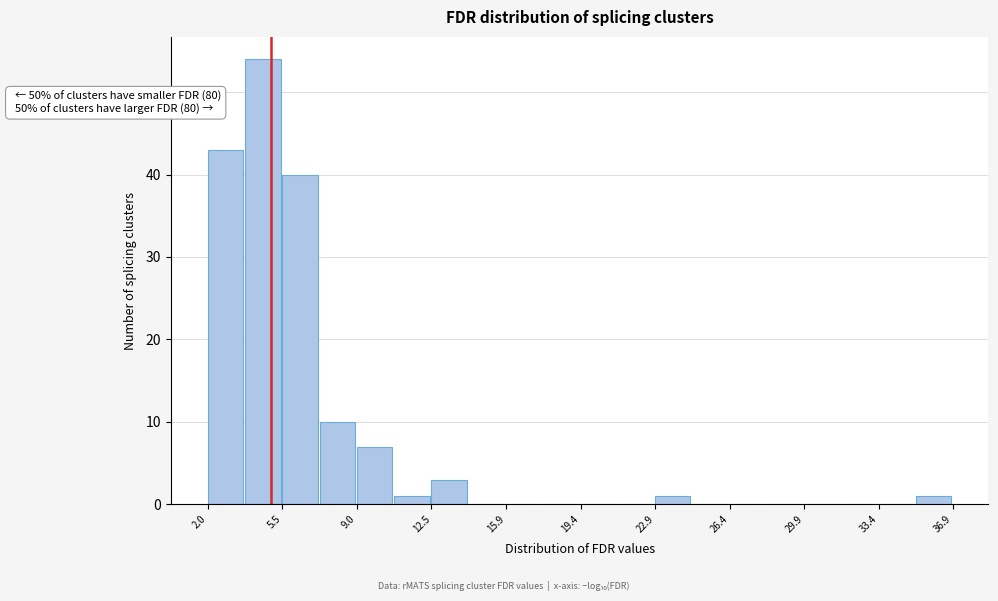

Read against the x-axis, roughly where is the centre of the tallest bar?

4.5